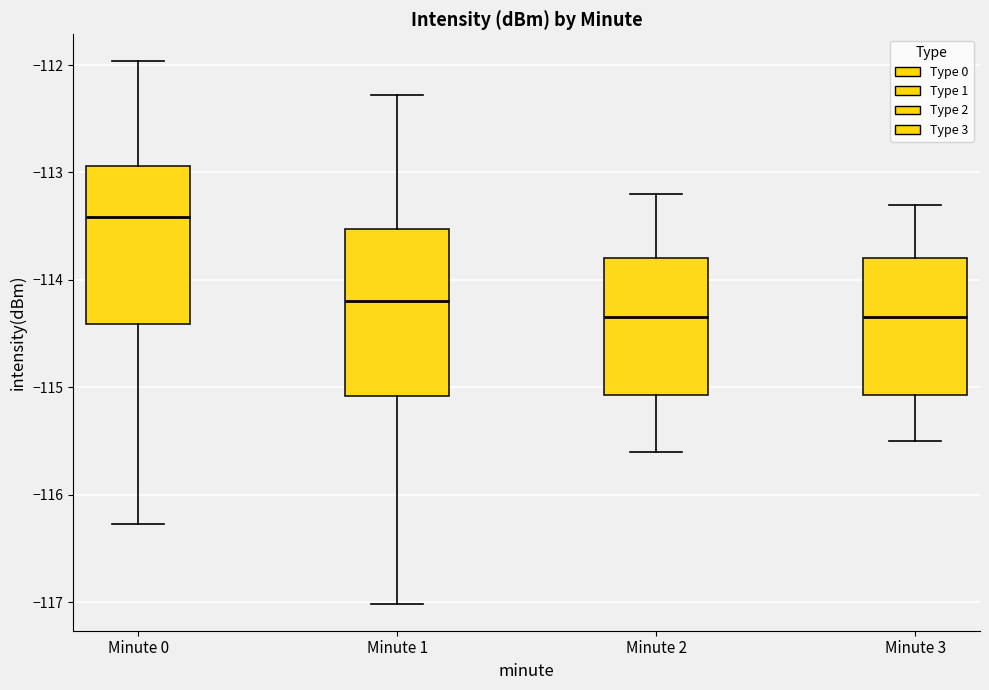

Reading left to right, transcribe this box plot: for each box, give where its median line is, the range the box spans, and where its two whiskers end, as read against the y-axis. The values are not printed on the chart, so give them approximately, as read against the axis.

Minute 0: median -113.4, box -114.4 to -112.9, whiskers -116.3 to -112.0
Minute 1: median -114.2, box -115.1 to -113.5, whiskers -117.0 to -112.3
Minute 2: median -114.3, box -115.1 to -113.8, whiskers -115.6 to -113.2
Minute 3: median -114.3, box -115.1 to -113.8, whiskers -115.5 to -113.3